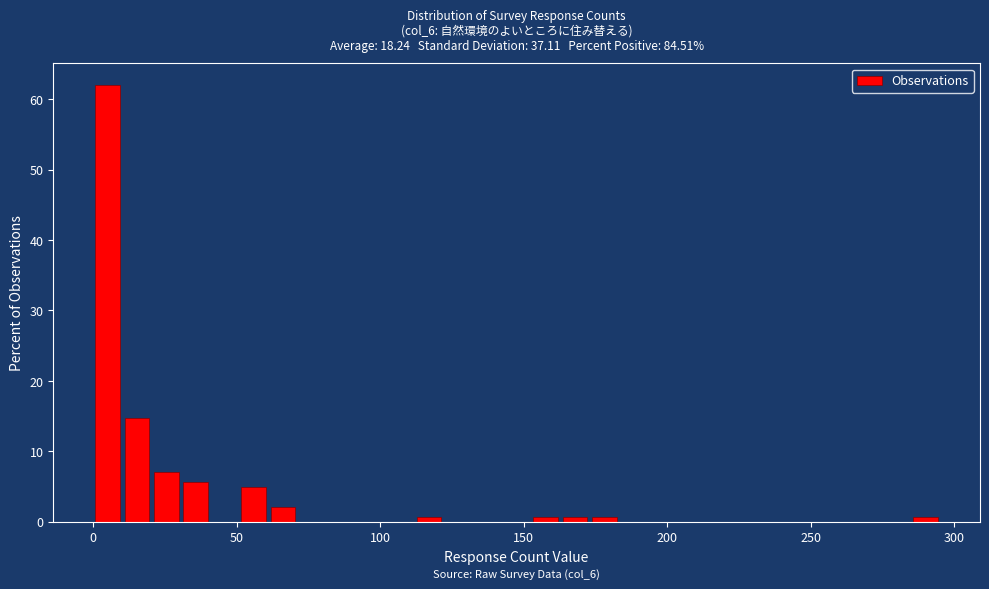

Read against the x-axis, roughly where is the centre of the tallest bar?

5